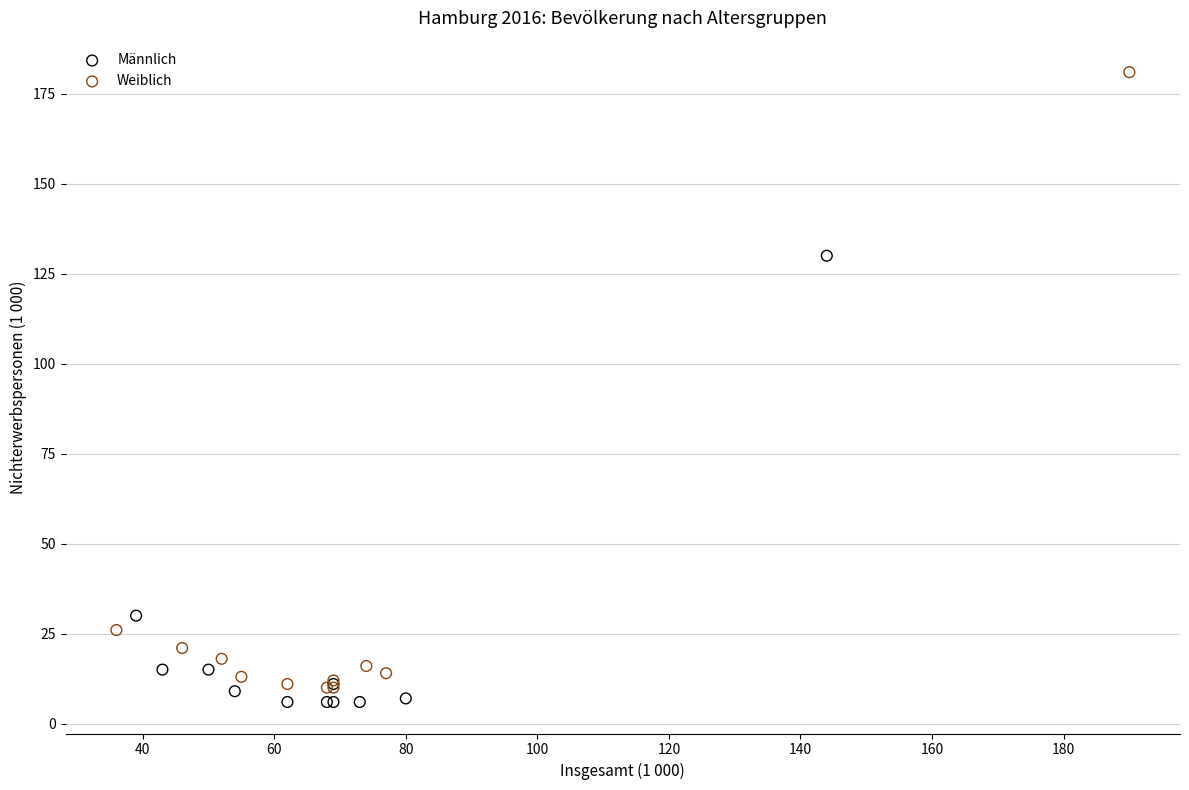

Which series has the widest spread of Y values?

Weiblich